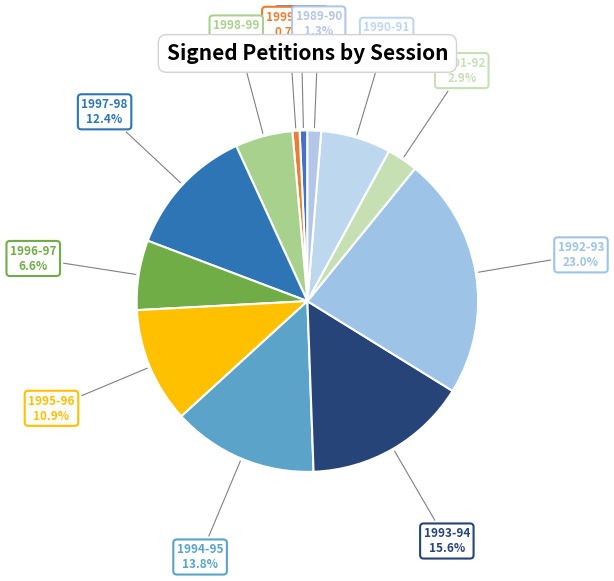

What percentage is the 1993-94 slice, to the nearest percent?

16%